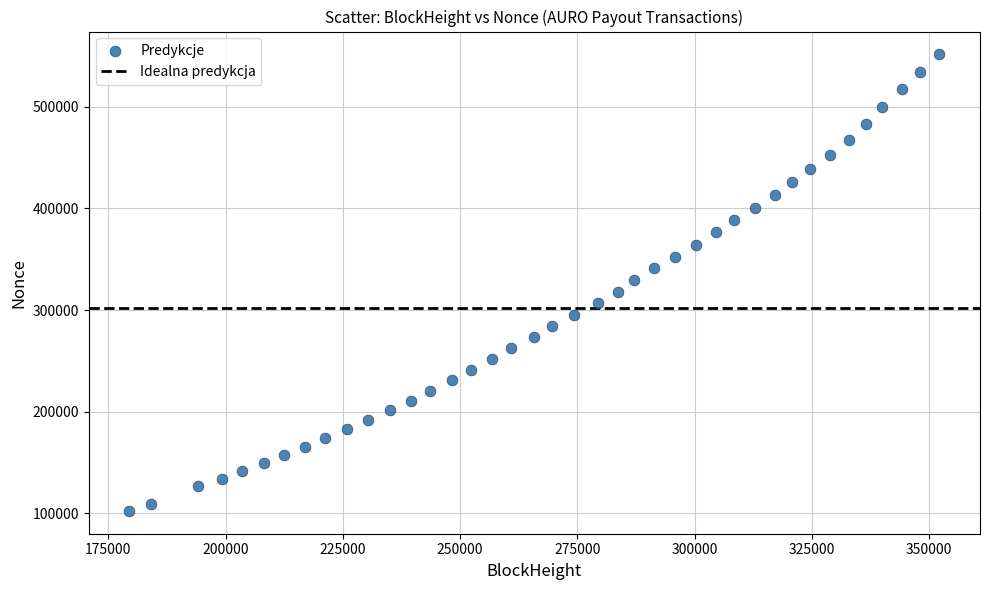

What is the range of Y values (max minus min)?

449487